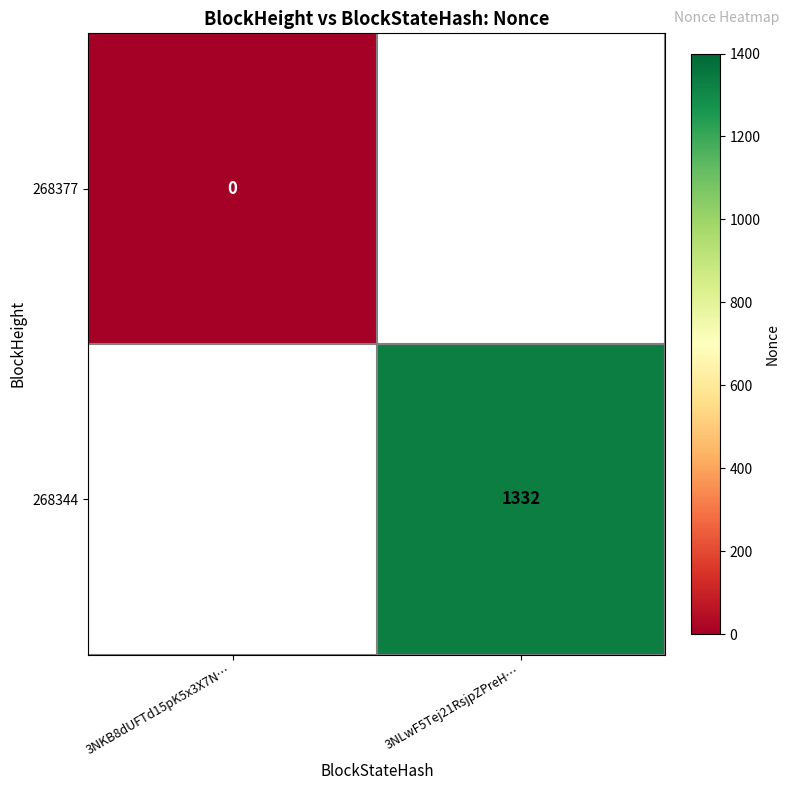

Is it true that 268344 equals 2048 at 3NLwF5Tej21RsjpZPreH…?

False